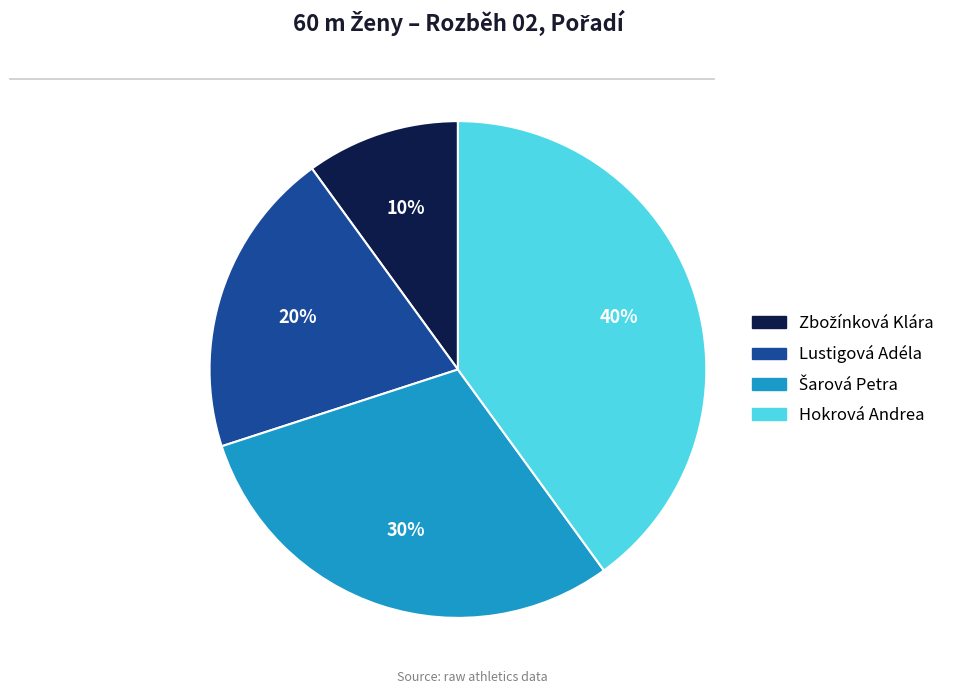

To the nearest percent, what is the average slice percentage?

25%